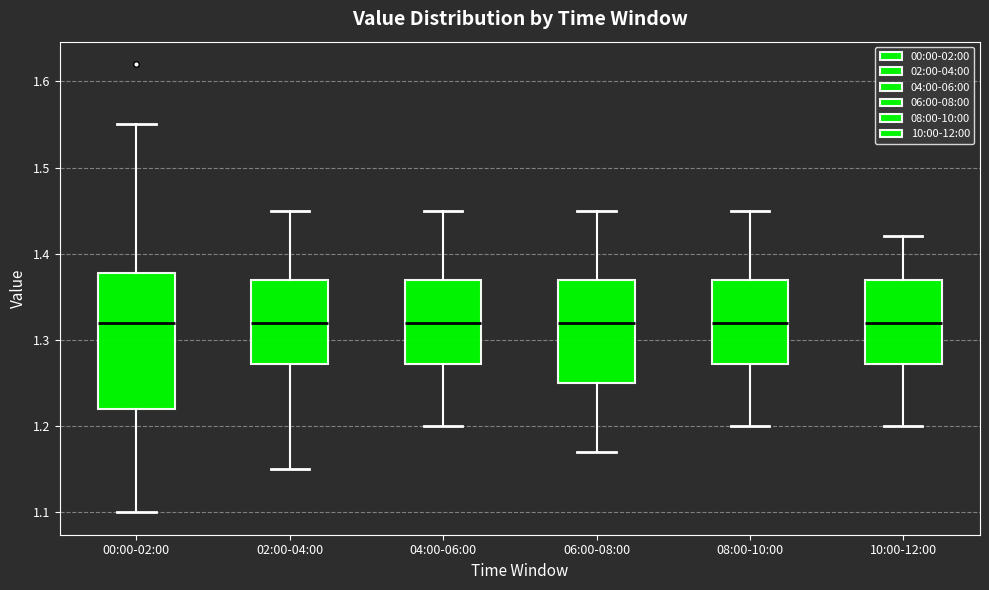

Reading left to right, transcribe this box plot: for each box, give where its median line is, the range the box spans, and where its two whiskers end, as read against the y-axis. The values are not printed on the chart, so give them approximately, as read against the axis.

00:00-02:00: median 1.32, box 1.22 to 1.38, whiskers 1.10 to 1.55
02:00-04:00: median 1.32, box 1.27 to 1.37, whiskers 1.15 to 1.45
04:00-06:00: median 1.32, box 1.27 to 1.37, whiskers 1.20 to 1.45
06:00-08:00: median 1.32, box 1.25 to 1.37, whiskers 1.17 to 1.45
08:00-10:00: median 1.32, box 1.27 to 1.37, whiskers 1.20 to 1.45
10:00-12:00: median 1.32, box 1.27 to 1.37, whiskers 1.20 to 1.42